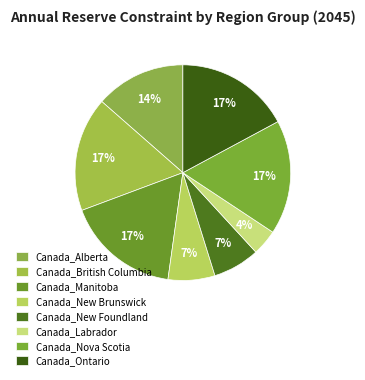

Is there any slice that represents more than half of the pie?

No